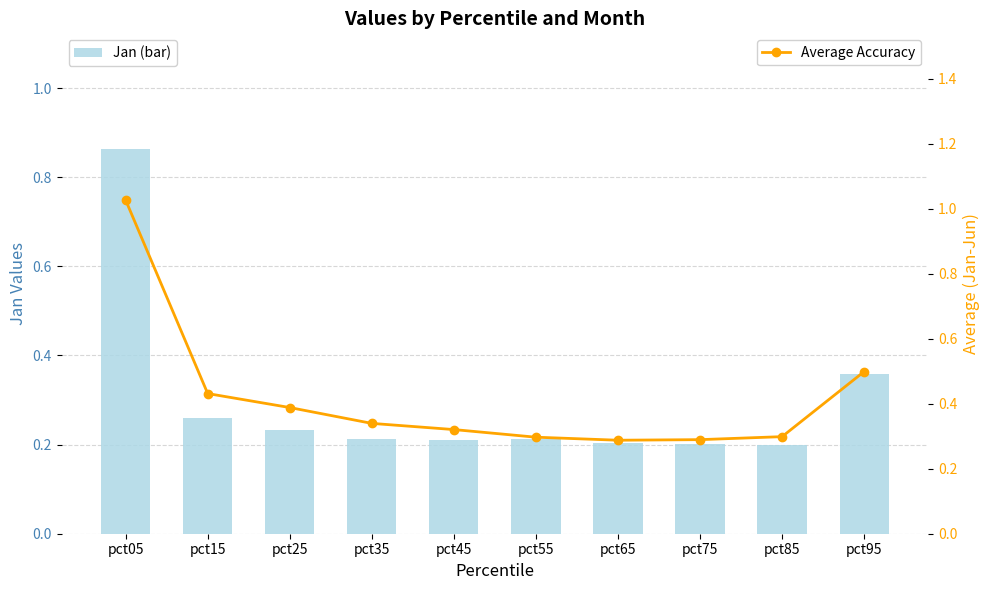

The Jan (bar) series shows 0.2 at pct45. True or false?

True